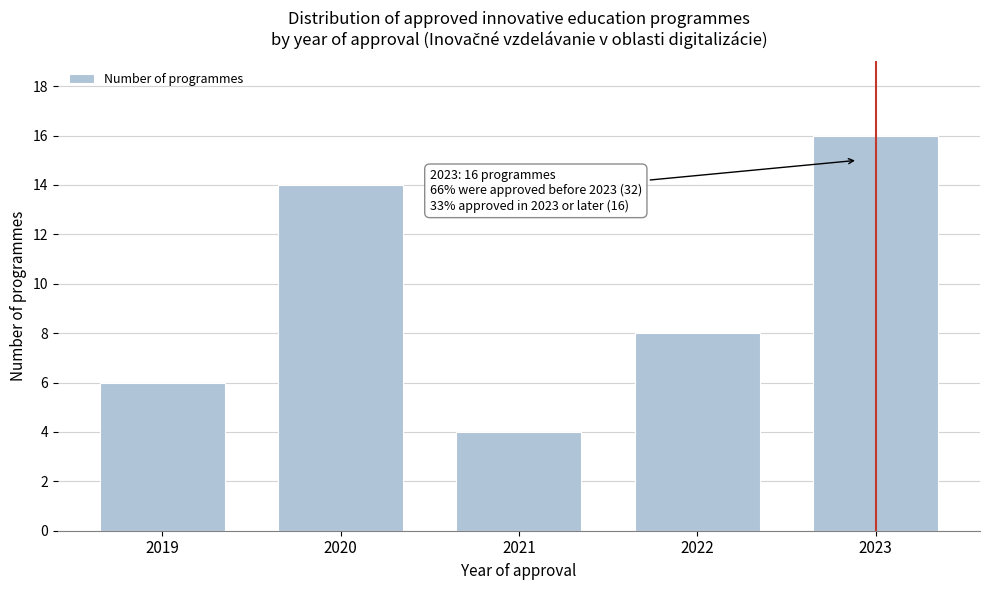

Reading left to right, transcribe all the data shown in this chart.

6	14	4	8	16